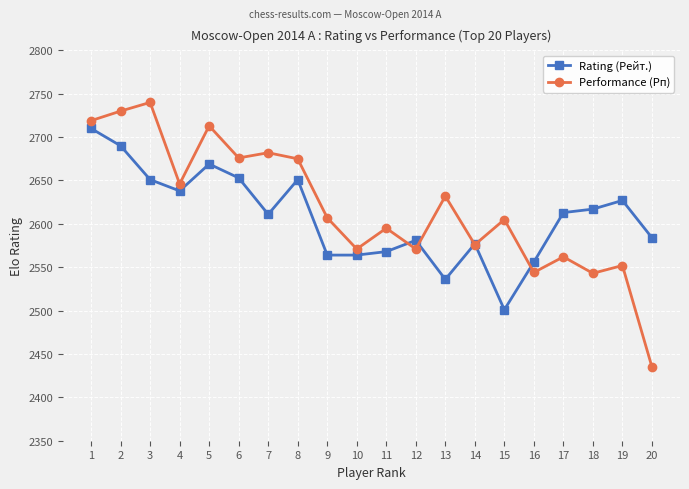

How many distinct data groups are displayed?

2